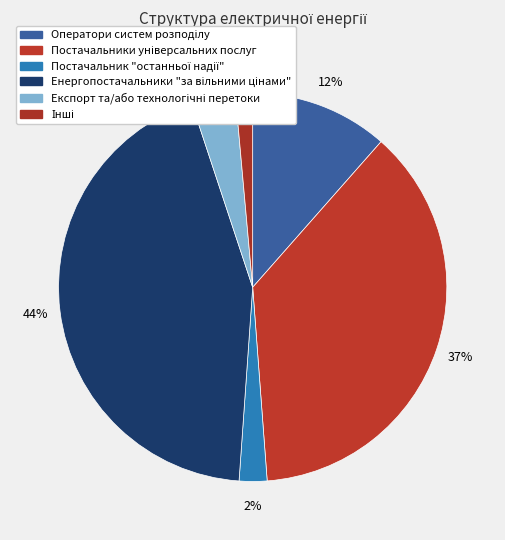

Rank the categories by value from highest to lowest.

Енергопостачальники "за вільними цінами", Постачальники універсальних послуг, Оператори систем розподілу, Експорт та/або технологічні перетоки, Постачальник "останньої надії", Інші